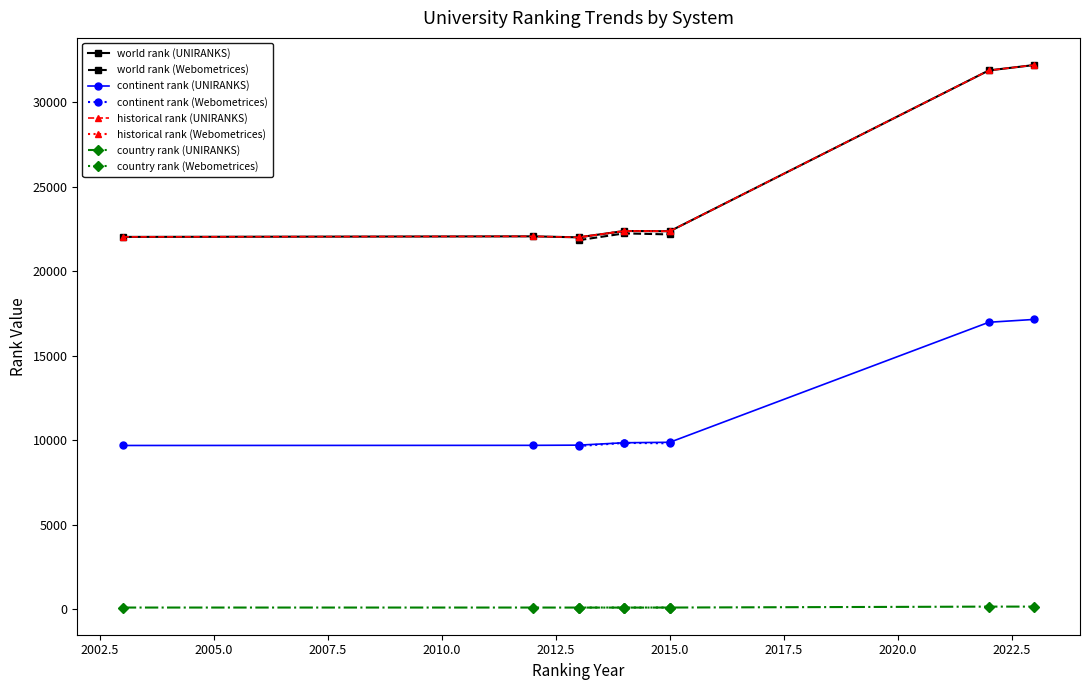

What is the difference between the maximum and minimum values in the continent rank series?

7490